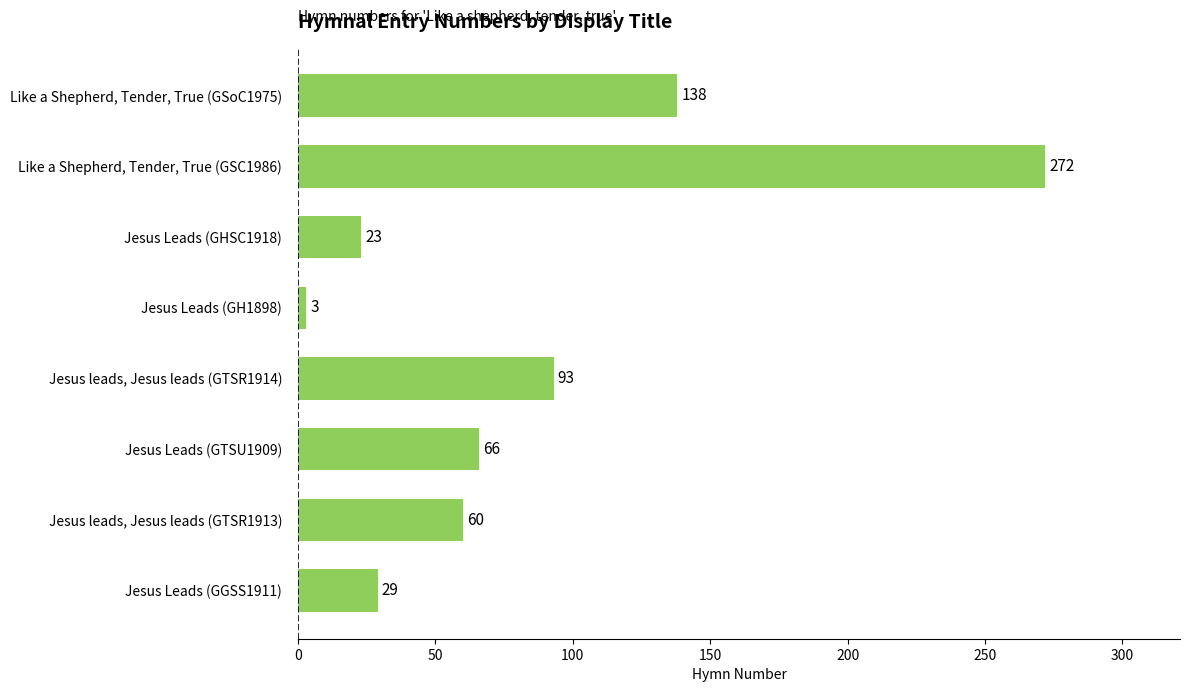

The value at Jesus leads, Jesus leads (GTSR1913) is 40. True or false?

False